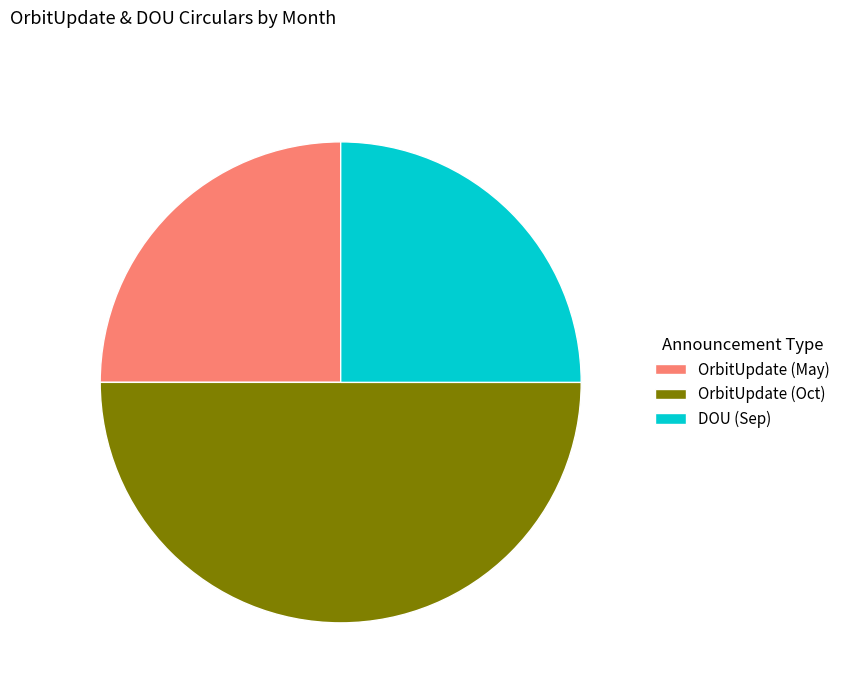

True or false: DOU (Sep) accounts for 25% of the total.

True